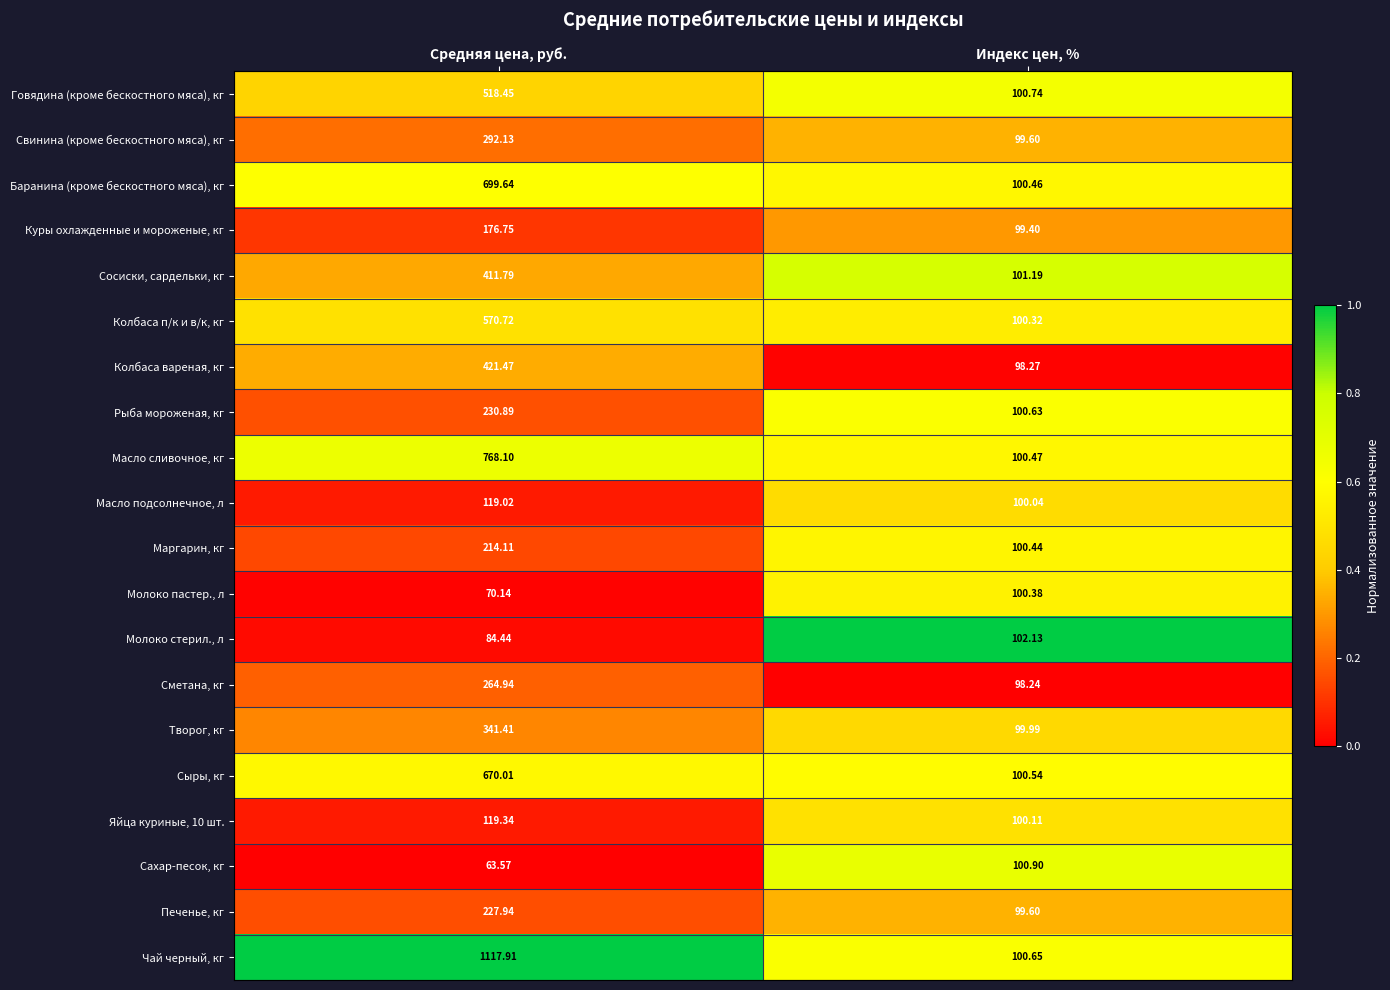

Which series has the largest total across all categories?

Чай черный, кг